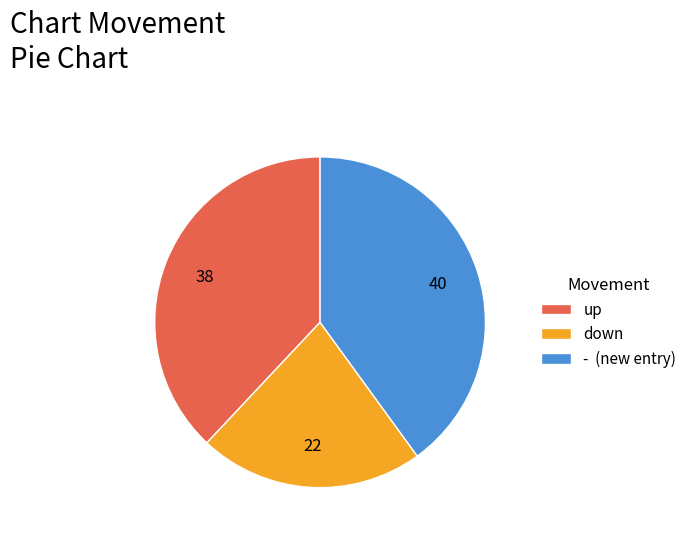

Count the number of slices in the pie.

3